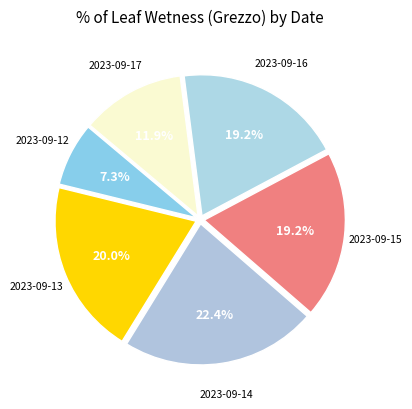

How many segments does this pie chart have?

6